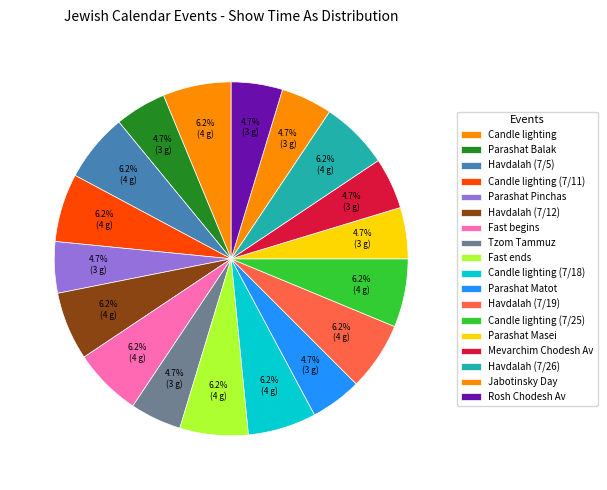

How many segments does this pie chart have?

18